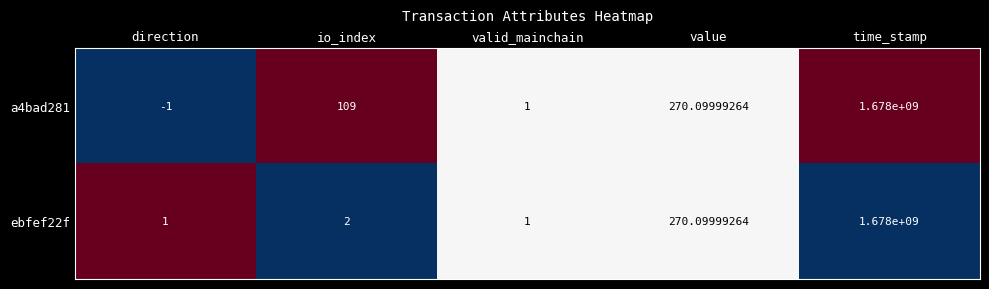

At how many categories does at least one series exceed 0?

5